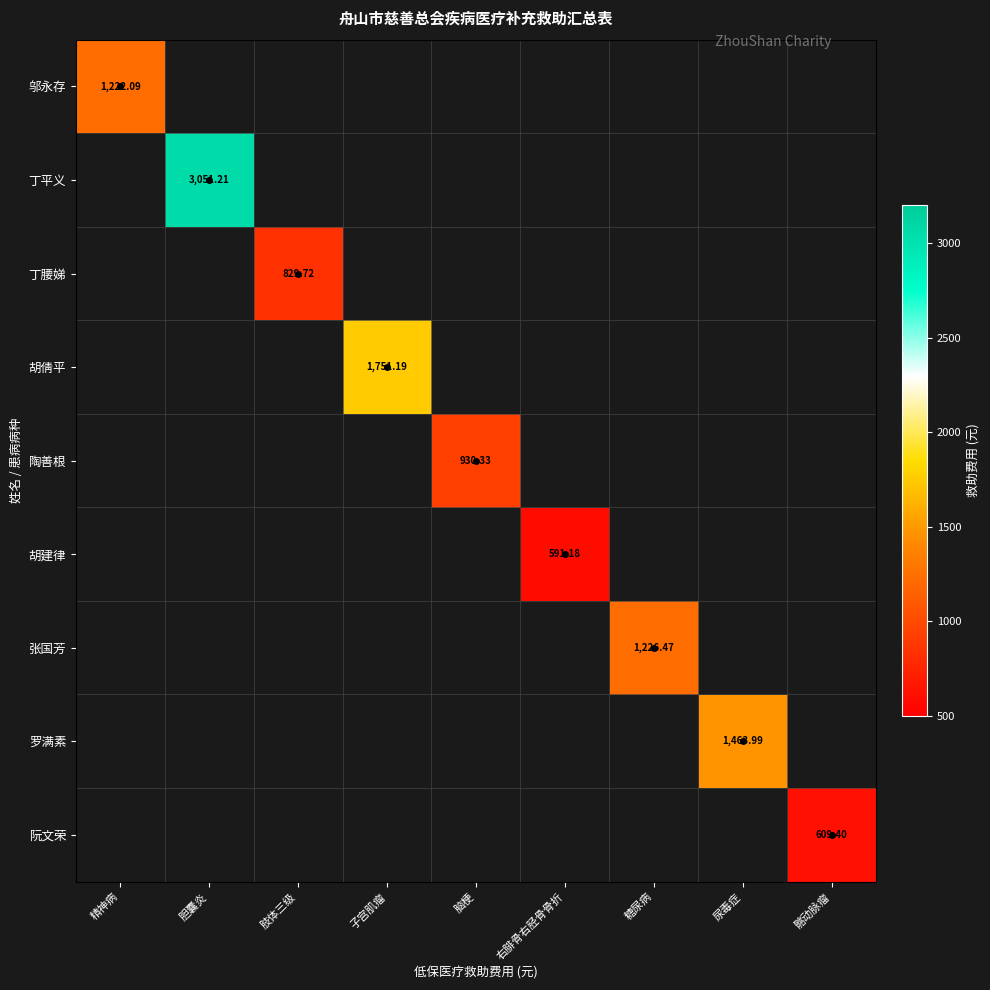

What is the minimum value shown in the chart?

591.2